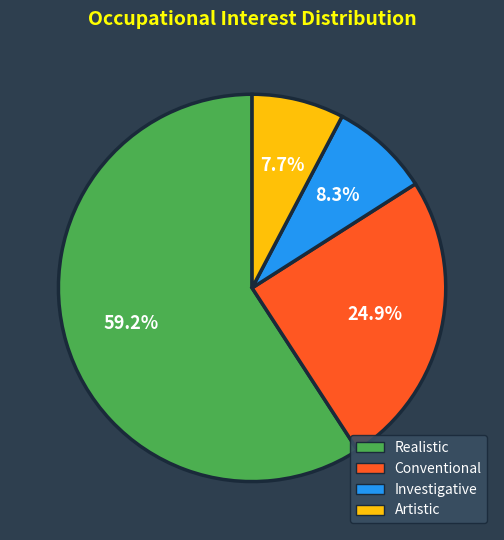

Is there a majority slice in this chart?

Yes